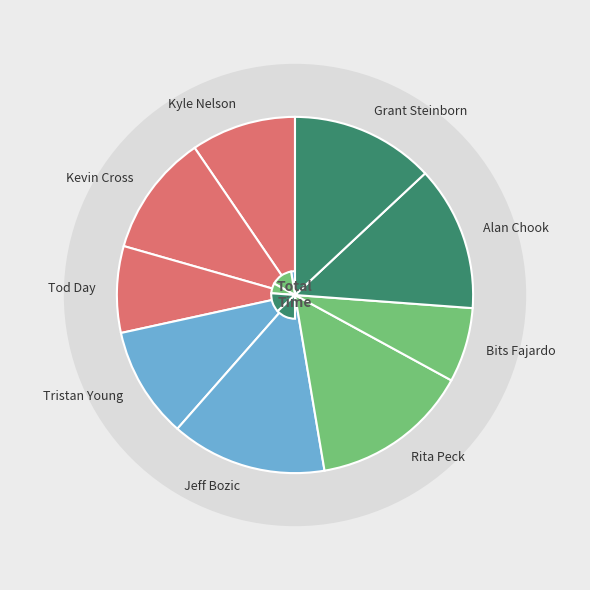

Do Rita Peck and Grant Steinborn together represent more than half of the pie?

No